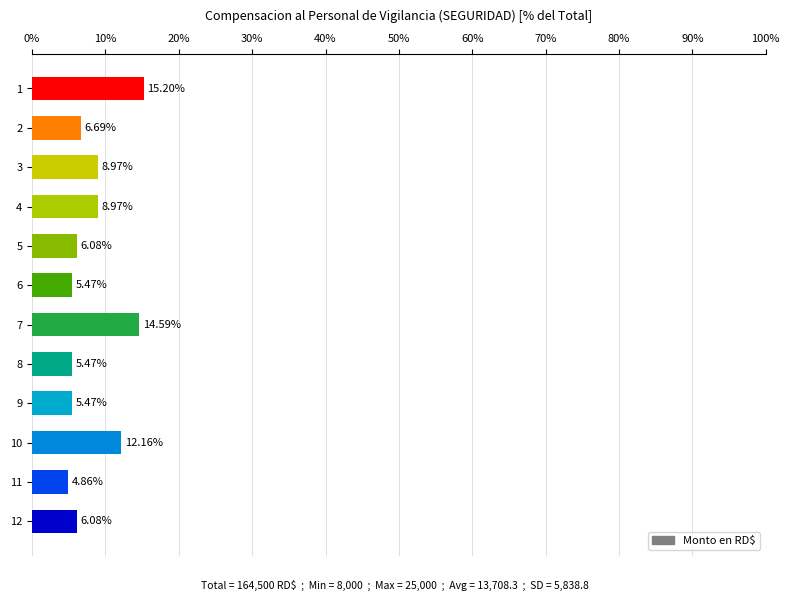

What is the change in value from 10 to 12?

-6.1